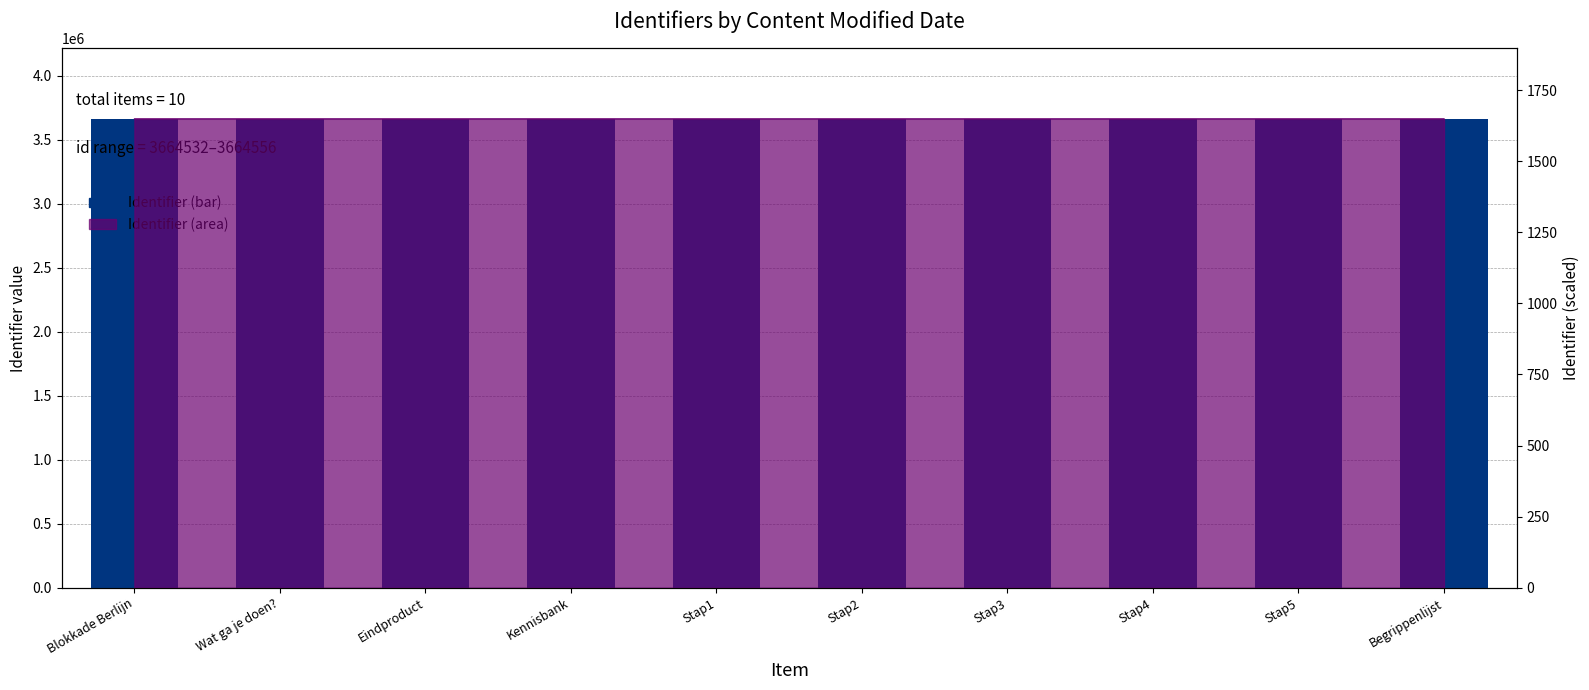

What is the minimum value shown in the chart?

3664532